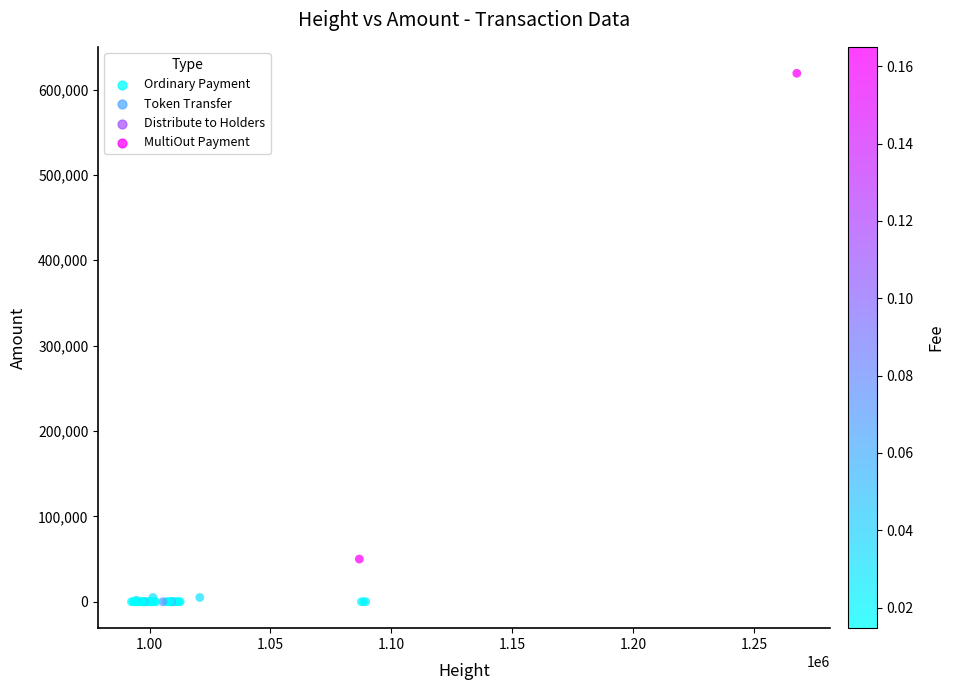

What Y value in the scatter plot is closest to 309542?

50000.0